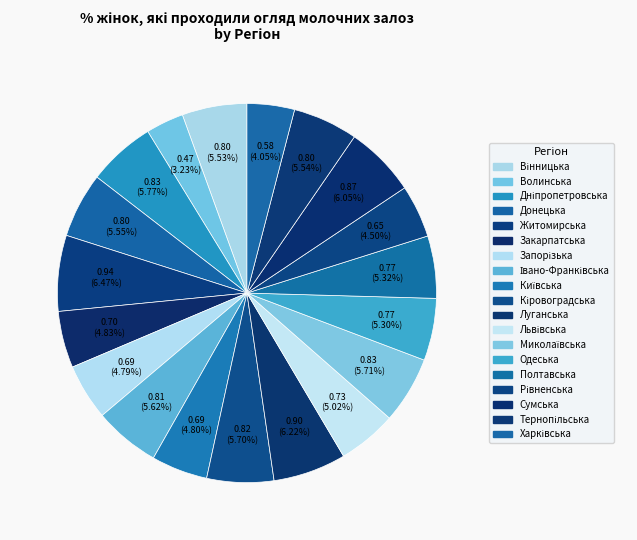

Rank the categories by value from lowest to highest.

Волинська, Харківська, Рівненська, Запорізька, Київська, Закарпатська, Львівська, Одеська, Полтавська, Вінницька, Тернопільська, Донецька, Івано-Франківська, Кіровоградська, Миколаївська, Дніпропетровська, Сумська, Луганська, Житомирська